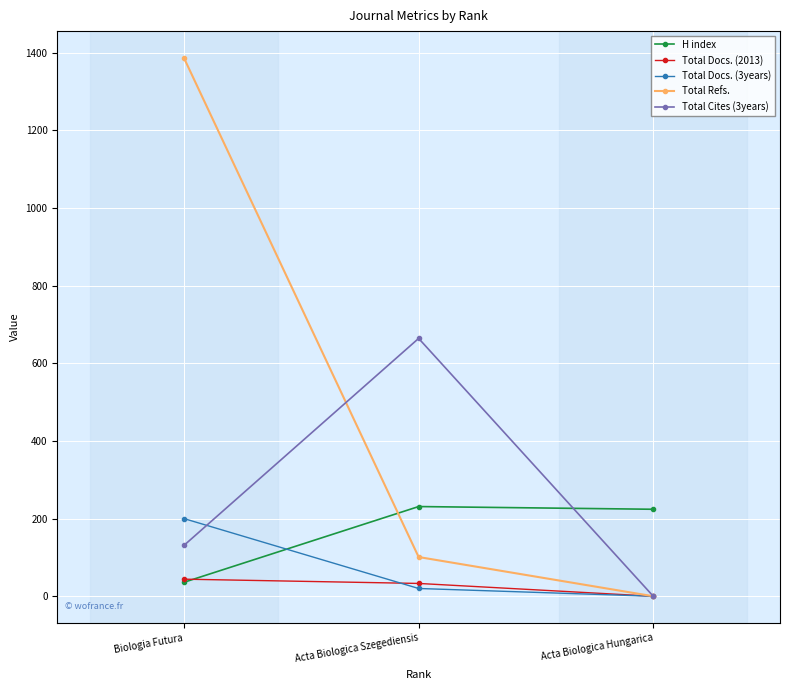

Between Acta Biologica Szegediensis and Biologia Futura, which series saw the biggest shift?

Total Refs.